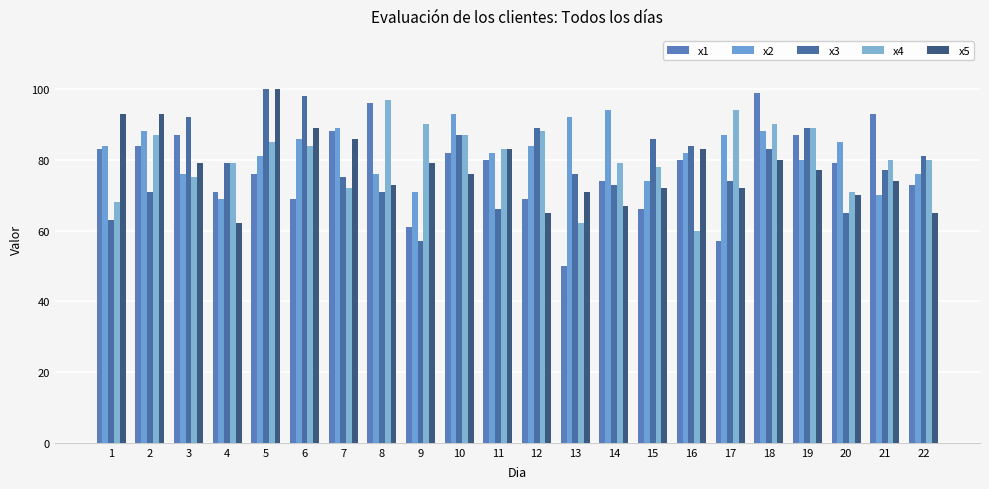

Does the chart contain any negative values?

No